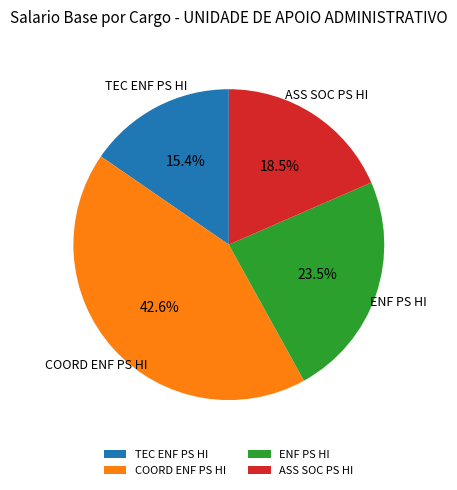

Is ASS SOC PS HI the majority of the pie?

No